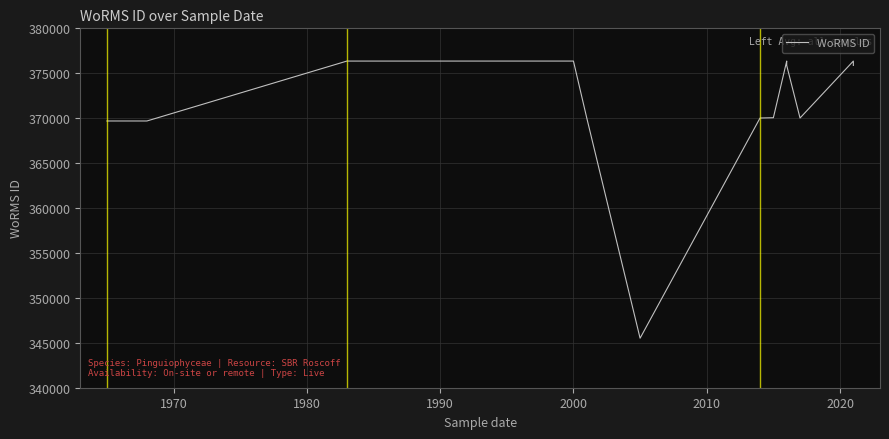

Is this an area chart (filled region under the line)?

No